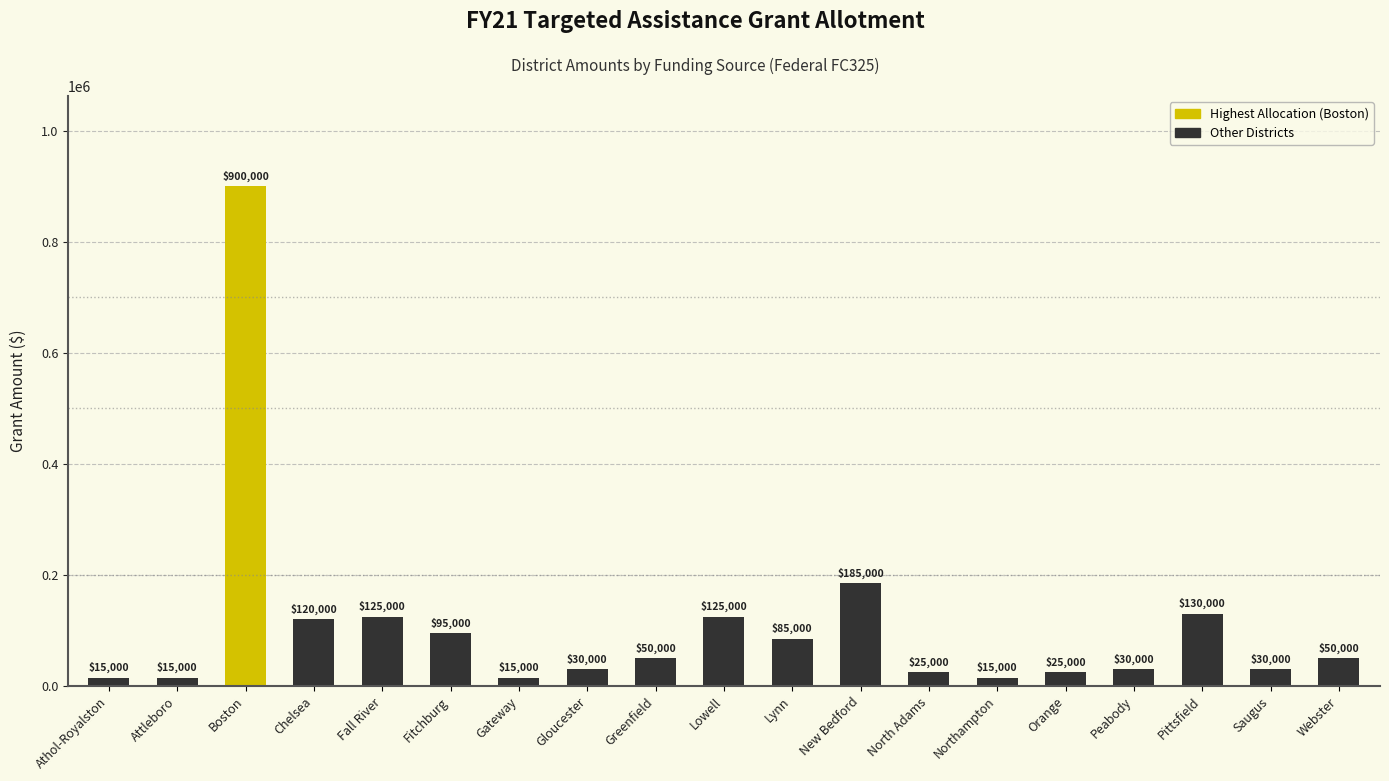

How many bars are there in total?

19